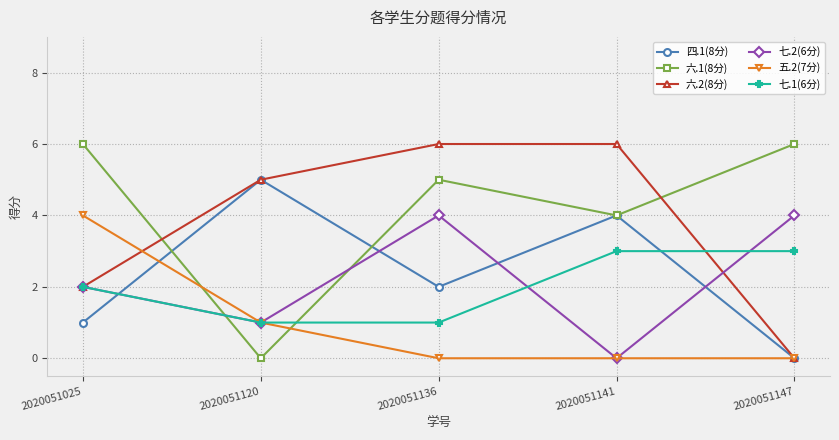

Which series ends up on top after the final intersection of 六.1(8分) and 六.2(8分)?

六.1(8分)